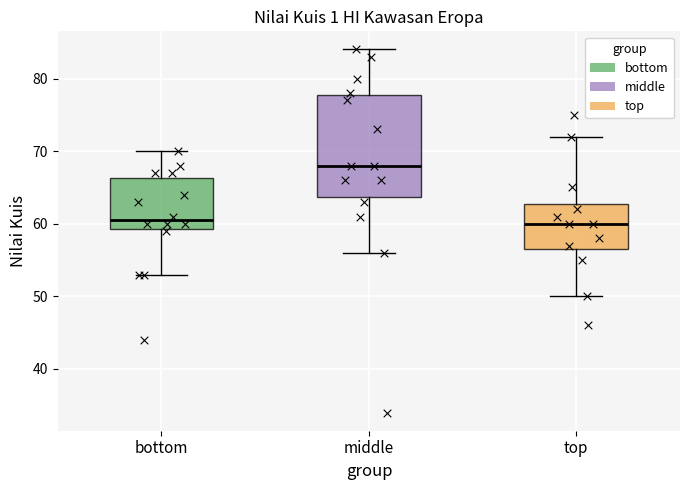

Where does the lower whisker of the box for bottom end on the y-axis? The values are not printed on the chart, so give them approximately, as read against the axis.

53